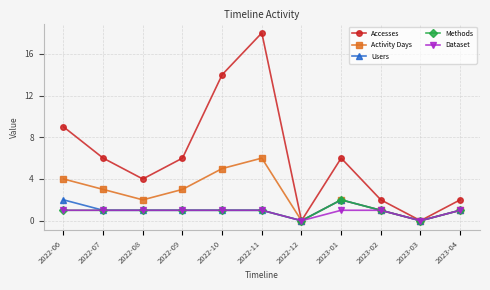

At which category does Accesses reach its first local valley?

2022-08